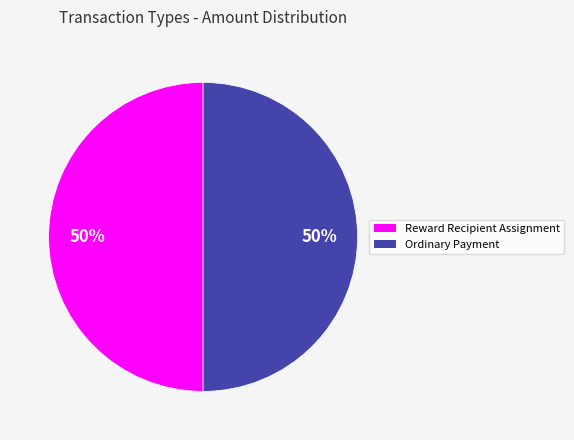

To the nearest percent, what is the combined percentage of Ordinary Payment and Reward Recipient Assignment?

100%